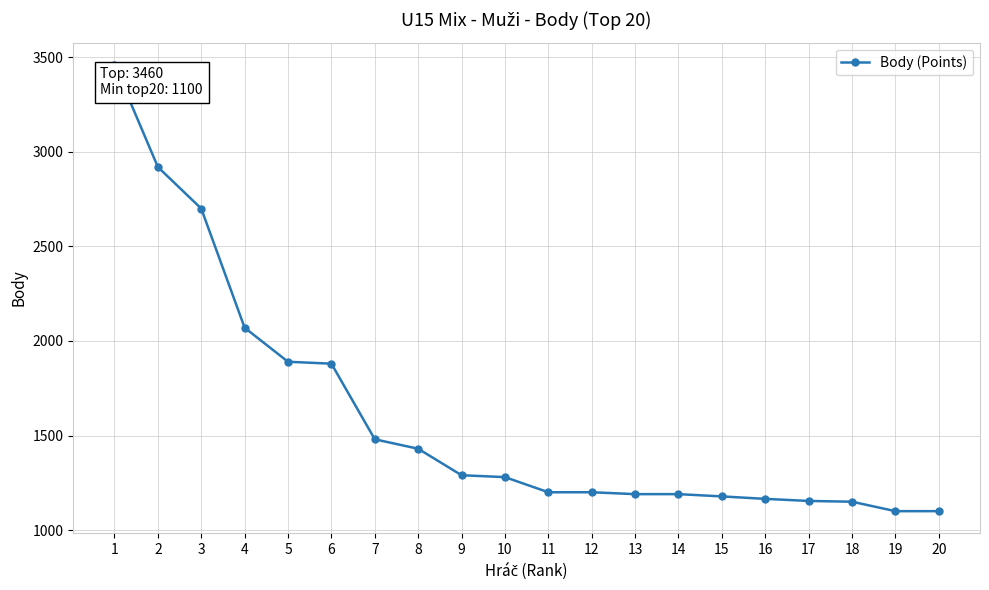

What is the difference between the maximum and minimum values?

2360